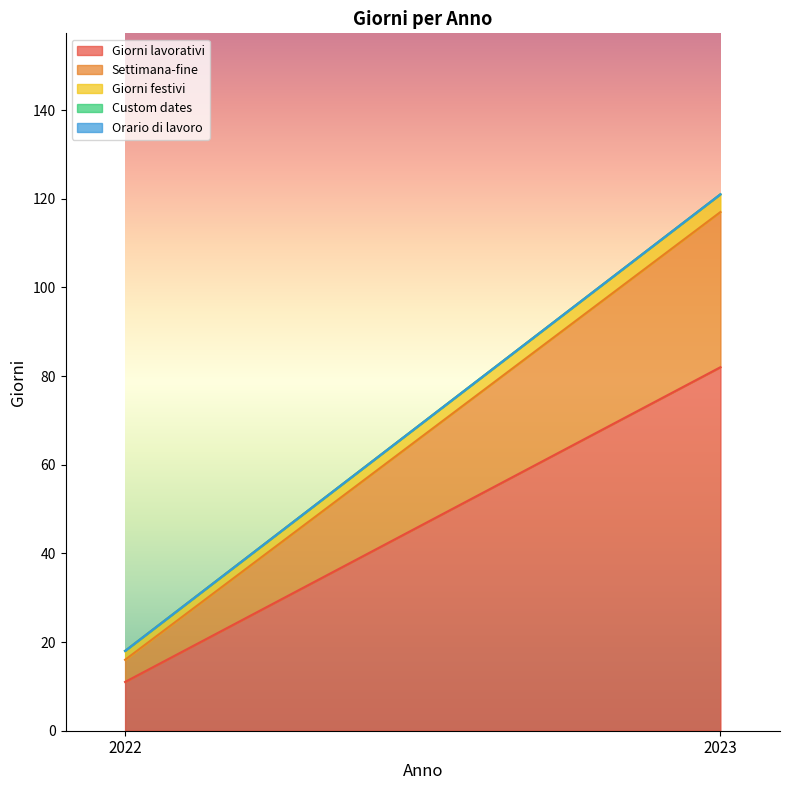

Where is Custom dates nearest to the value 0?

2022